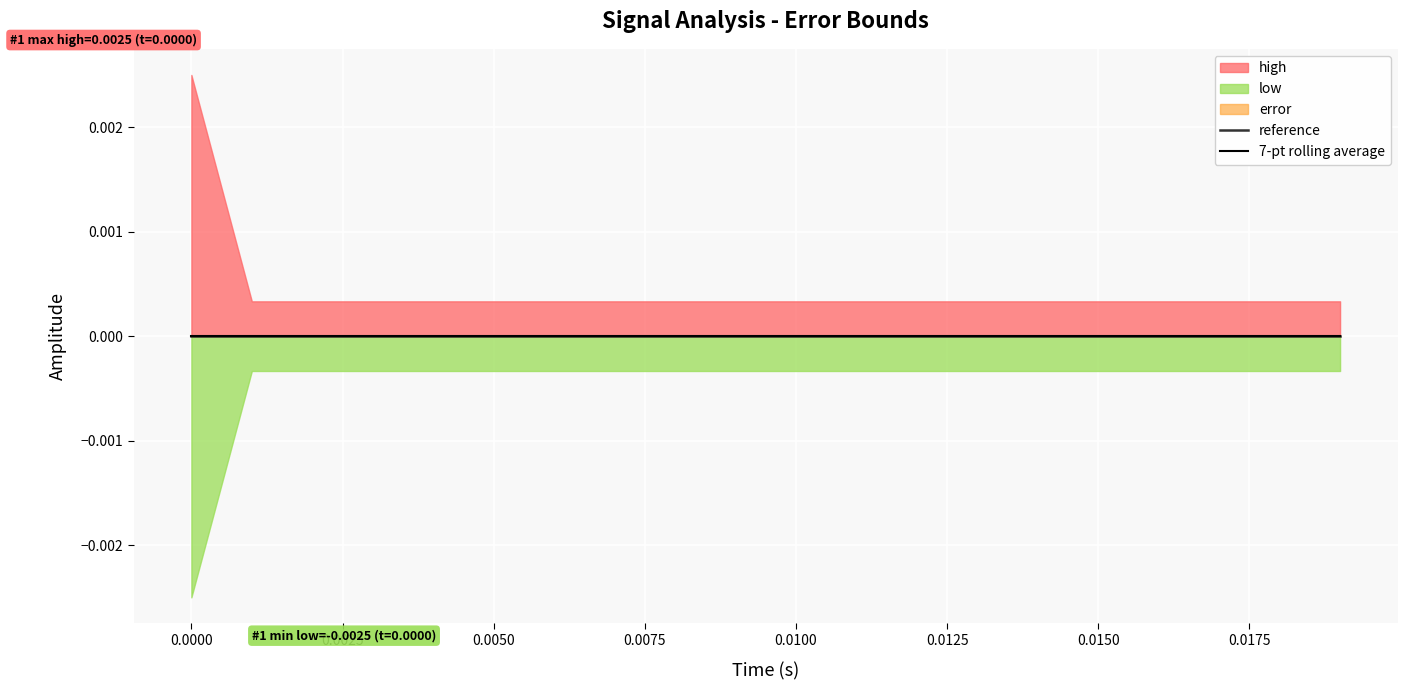

True or false: reference and time cross at least once.

False